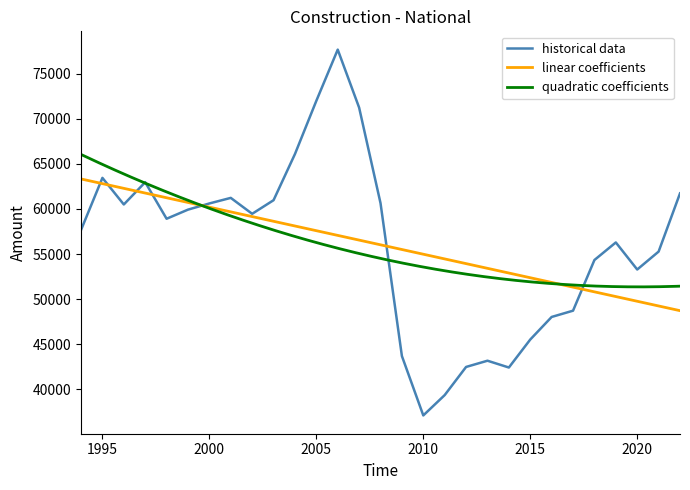

The historical data series shows 53279 at 2020. True or false?

True